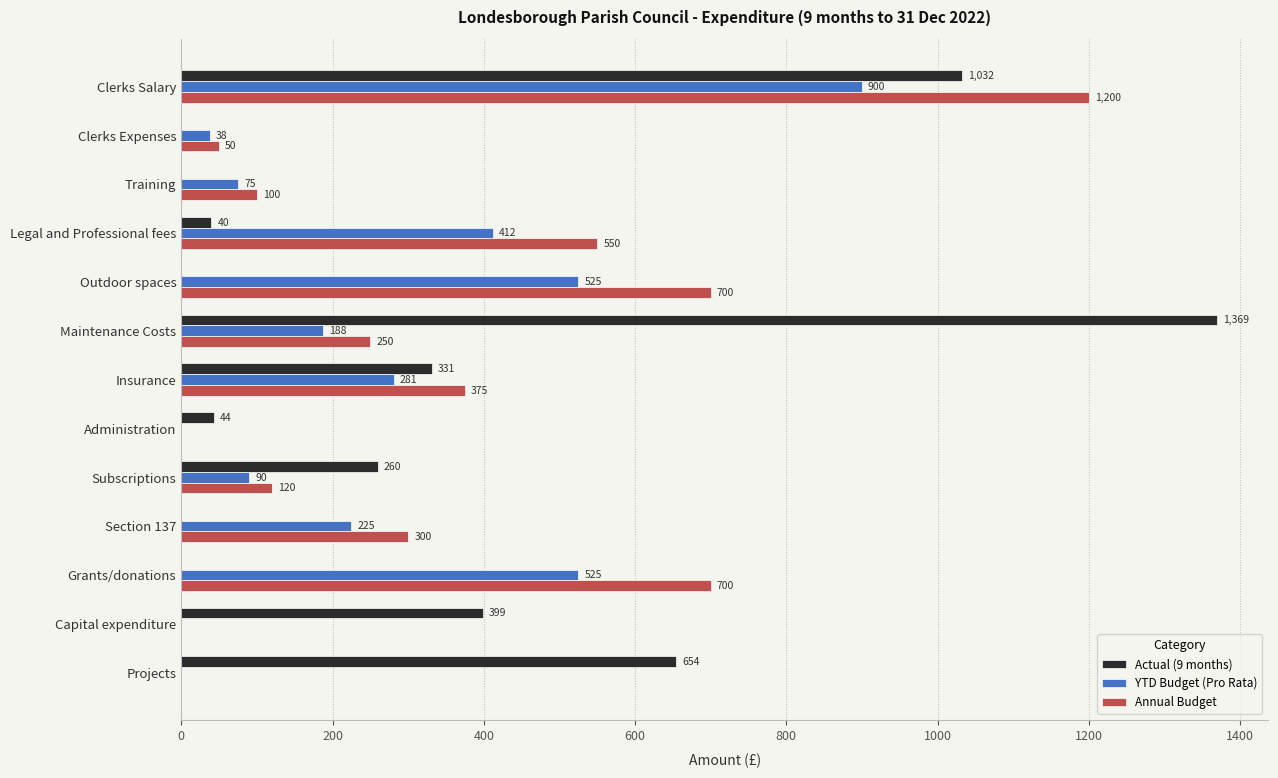

How many positive values does the Annual Budget series have?

10